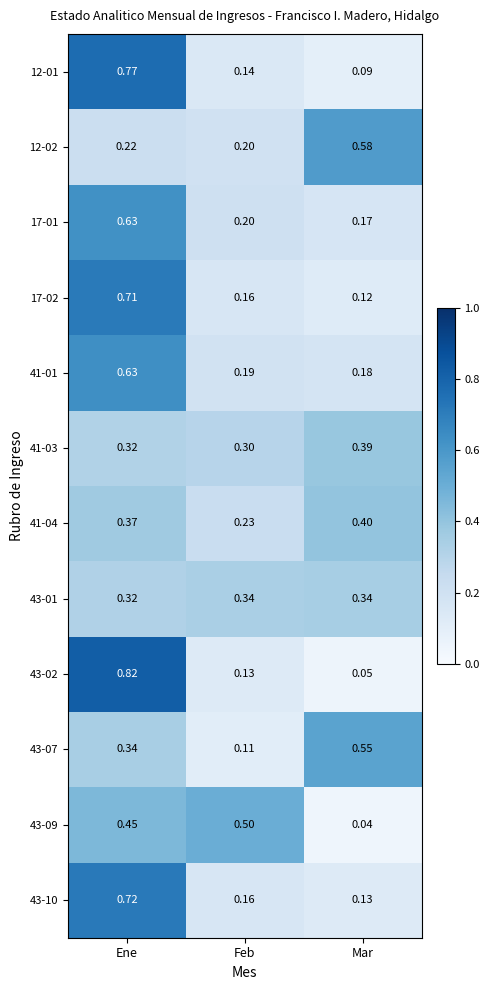

List the labels in order of 12-01 value, largest first.

Ene, Feb, Mar